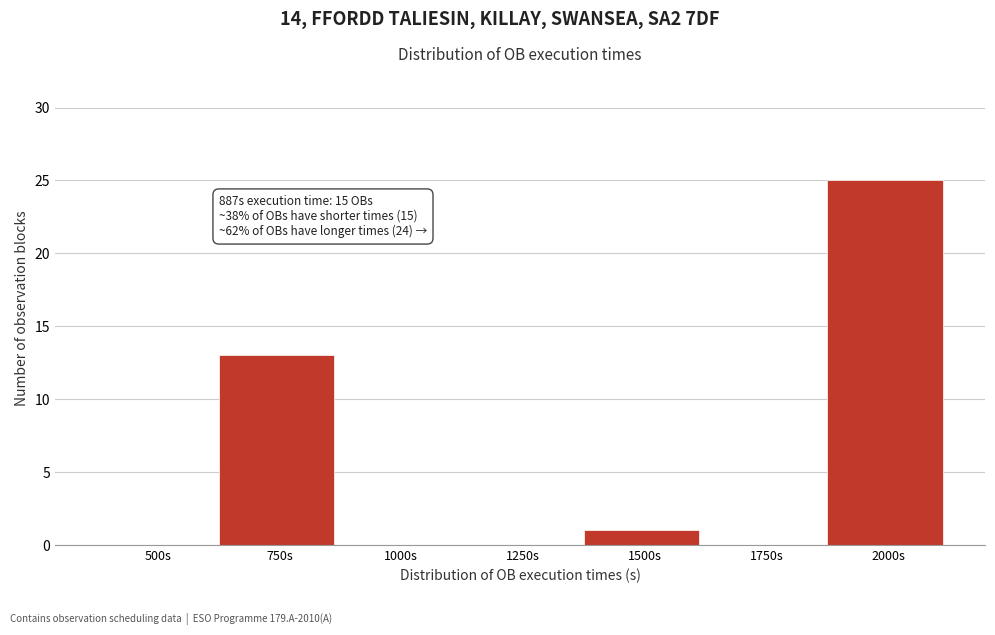

Reading left to right, list all the values displayed in this chart.

500s=0	750s=13	1000s=0	1250s=0	1500s=1	1750s=0	2000s=25